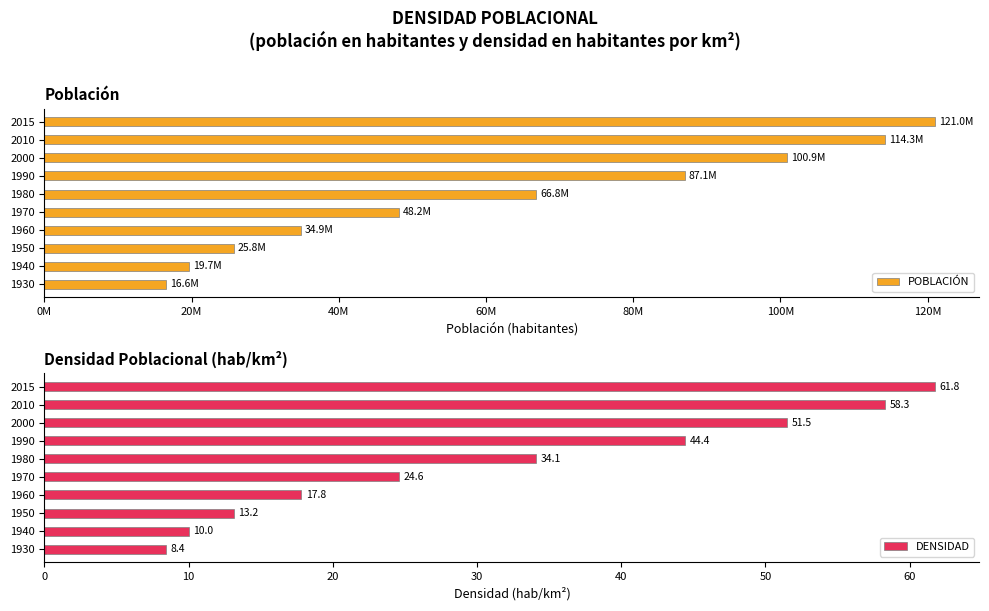

What is the difference between the second highest and second lowest values in the DENSIDAD series?

48.3